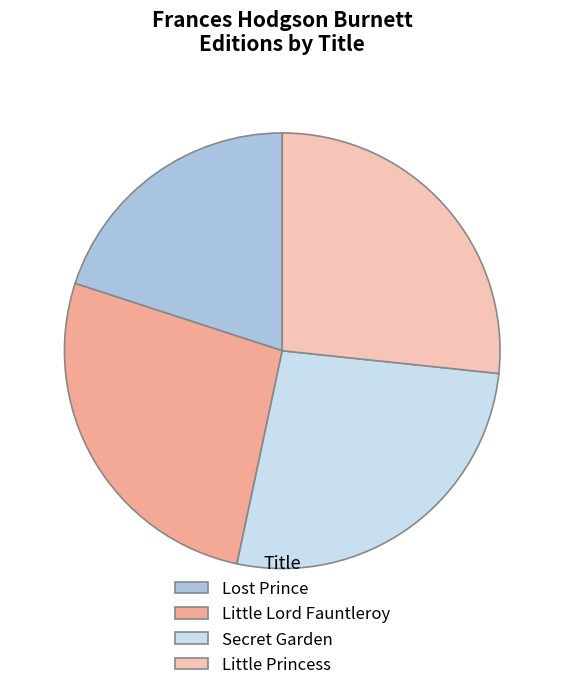

What is the smallest slice in the pie chart?

Lost Prince